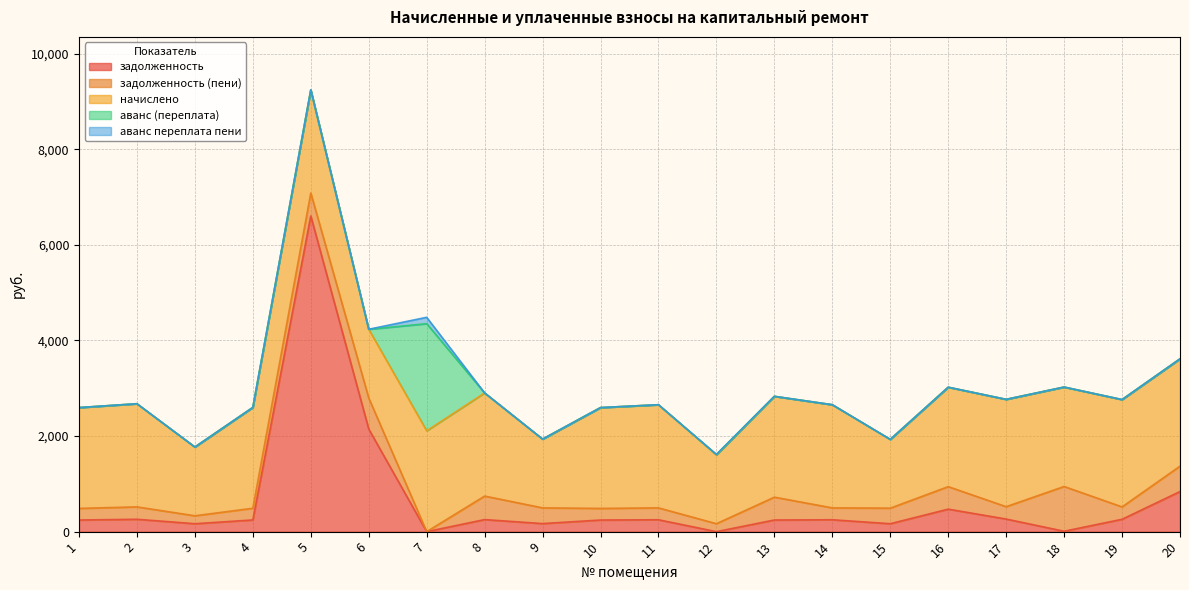

Between 6 and 20, which series saw the biggest shift?

задолженность